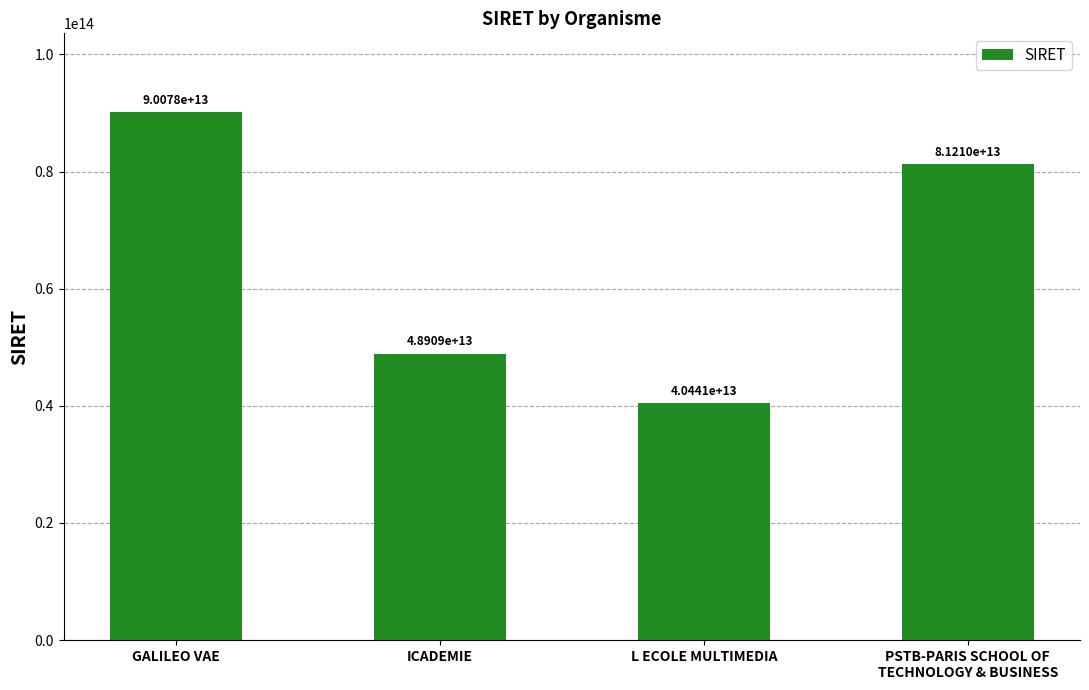

The chart shows a value of 81209558600044 at PSTB-PARIS SCHOOL OF
TECHNOLOGY & BUSINESS. True or false?

True